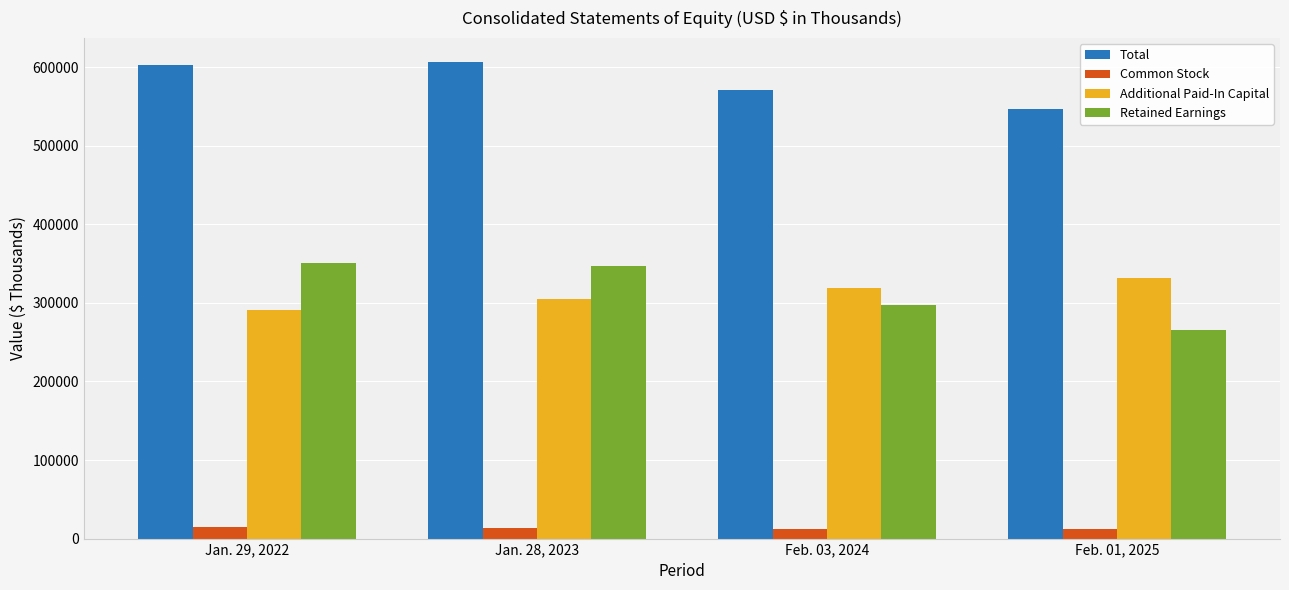

How many data points in Retained Earnings are less than 346870?

2